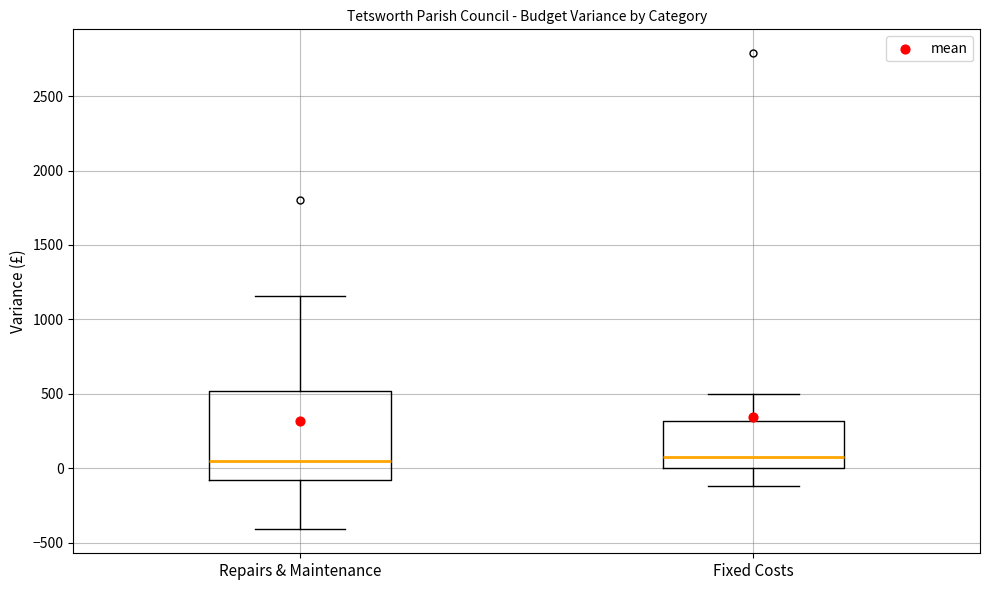

Reading left to right, read every box against the y-axis: the position of its median line, the range the box covers, and the ends of its whiskers. The values are not printed on the chart, so give them approximately, as read against the axis.

Repairs & Maintenance: median 50, box -100 to 500, whiskers -400 to 1150
Fixed Costs: median 50, box 0 to 300, whiskers -100 to 500